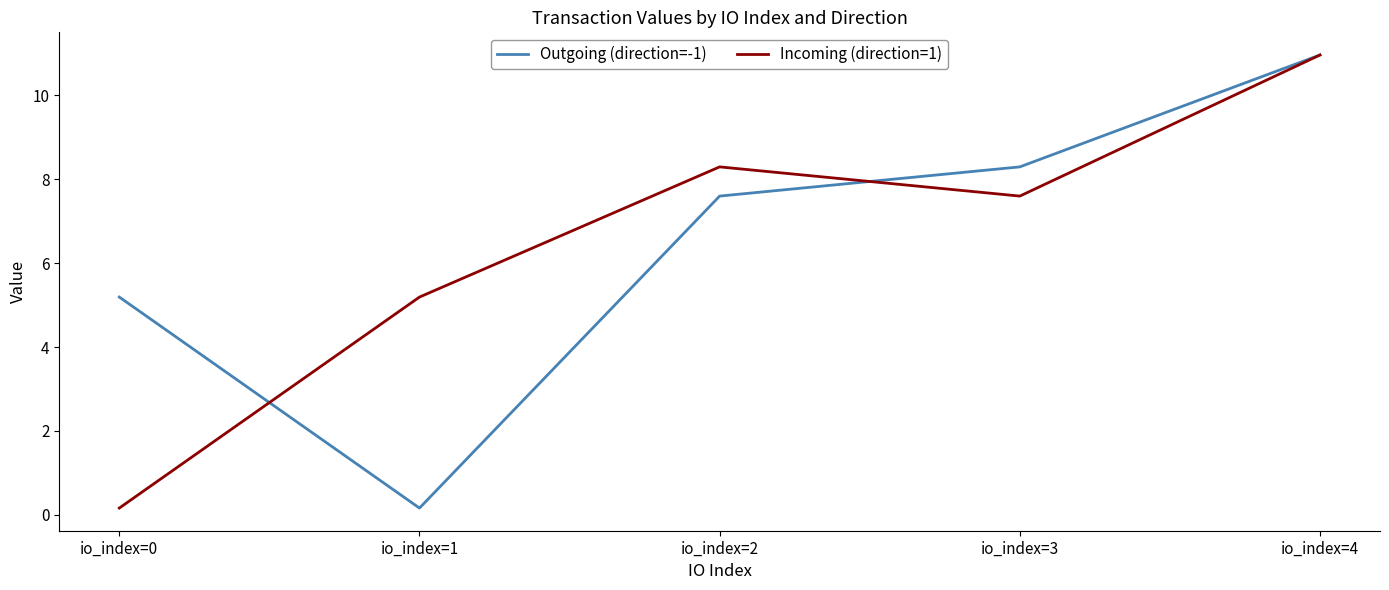

Which series changed the most between io_index=2 and io_index=4?

Outgoing (direction=-1)